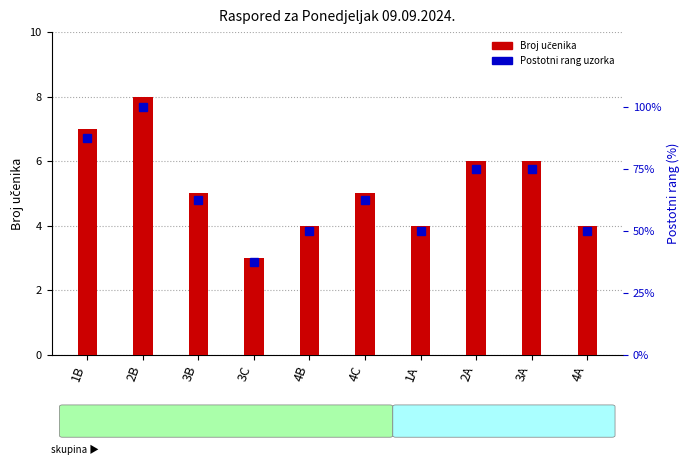

The value of Broj učenika at 2A is 9.1. True or false?

False